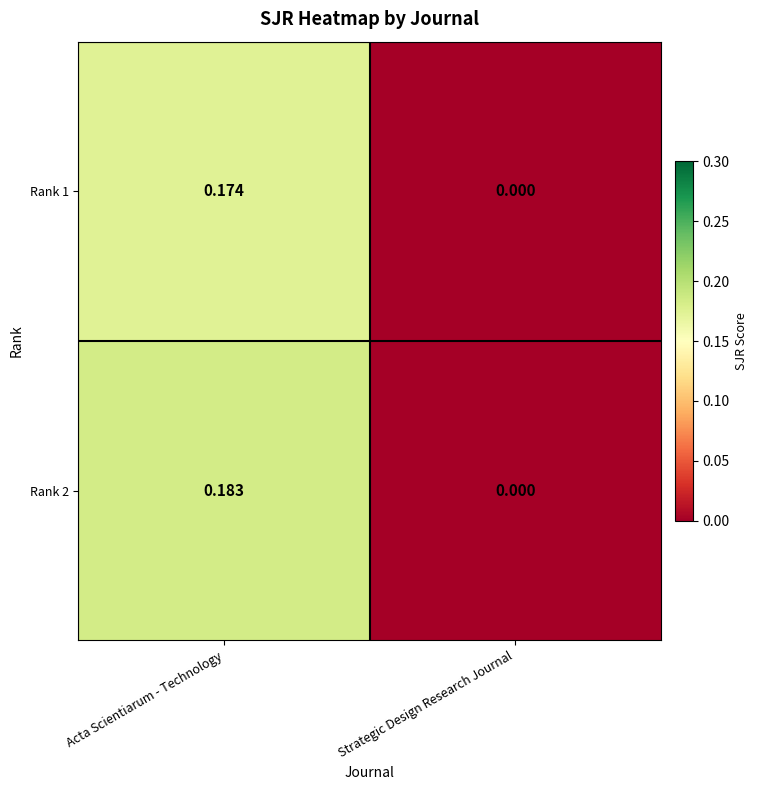

Which category has the highest value in the Rank 2 series?

Acta Scientiarum - Technology